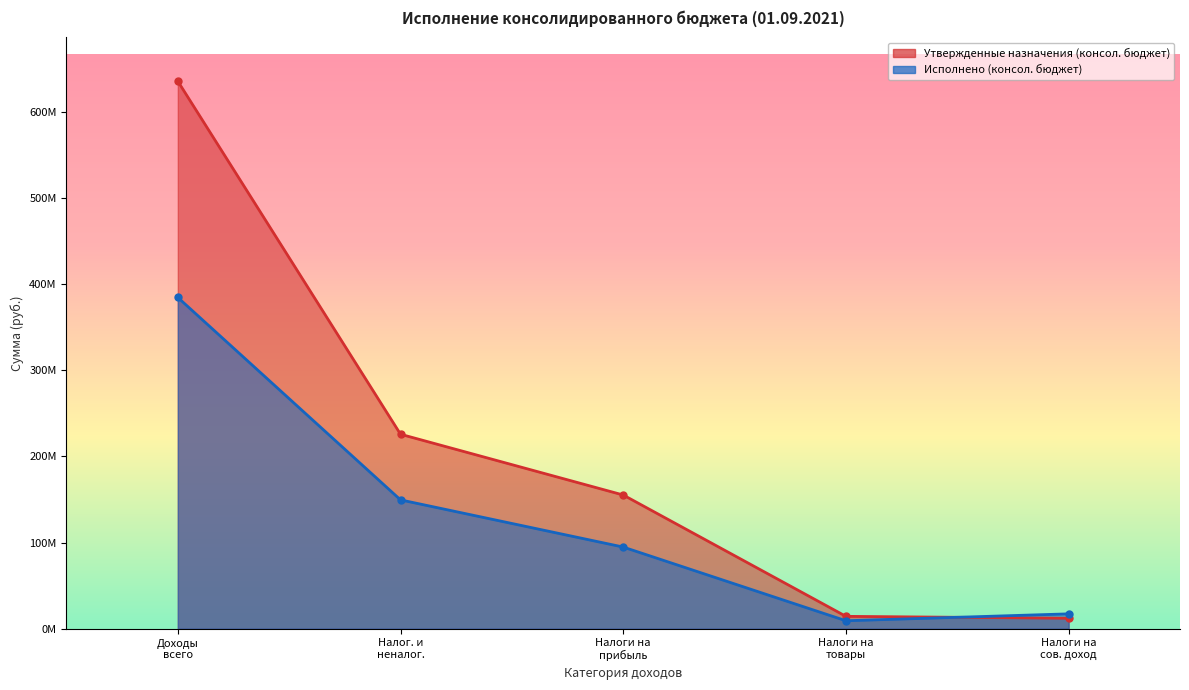

True or false: Утвержденные назначения (консол. бюджет) and Исполнено (консол. бюджет) intersect in this chart.

True